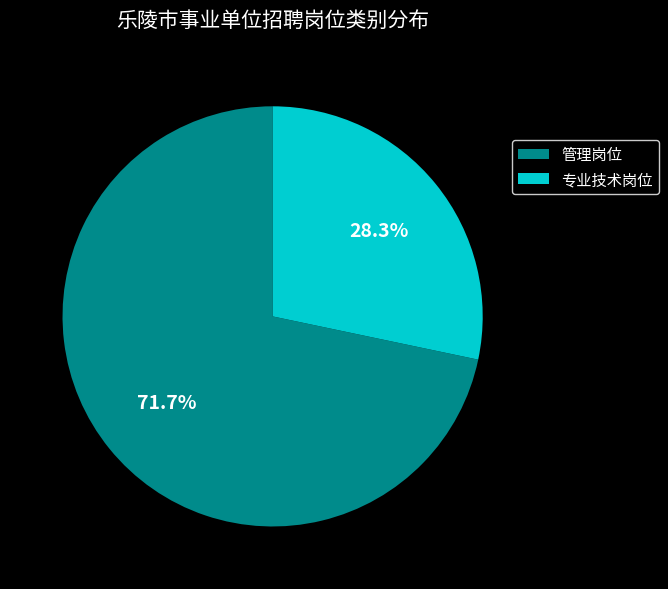

The 专业技术岗位 slice represents 14% of the pie. True or false?

False